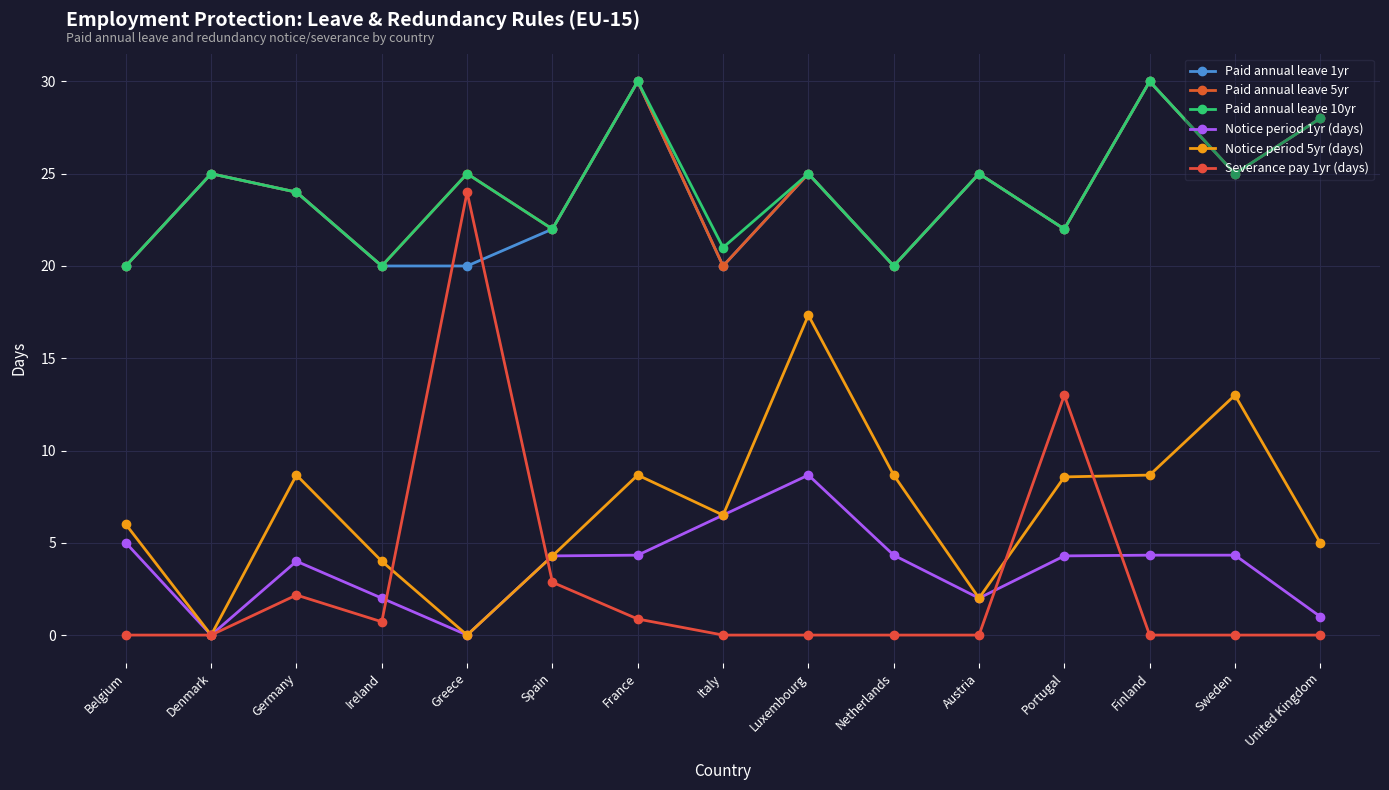

Reading left to right, transcribe all the data shown in this chart.

Paid annual leave 1yr: Belgium=20.0	Denmark=25.0	Germany=24.0	Ireland=20.0	Greece=20.0	Spain=22.0	France=30.0	Italy=20.0	Luxembourg=25.0	Netherlands=20.0	Austria=25.0	Portugal=22.0	Finland=30.0	Sweden=25.0	United Kingdom=28.0
Paid annual leave 5yr: Belgium=20.0	Denmark=25.0	Germany=24.0	Ireland=20.0	Greece=25.0	Spain=22.0	France=30.0	Italy=20.0	Luxembourg=25.0	Netherlands=20.0	Austria=25.0	Portugal=22.0	Finland=30.0	Sweden=25.0	United Kingdom=28.0
Paid annual leave 10yr: Belgium=20.0	Denmark=25.0	Germany=24.0	Ireland=20.0	Greece=25.0	Spain=22.0	France=30.0	Italy=21.0	Luxembourg=25.0	Netherlands=20.0	Austria=25.0	Portugal=22.0	Finland=30.0	Sweden=25.0	United Kingdom=28.0
Notice period 1yr (days): Belgium=5.0	Denmark=0.0	Germany=4.0	Ireland=2.0	Greece=0.0	Spain=4.3	France=4.3	Italy=6.5	Luxembourg=8.7	Netherlands=4.3	Austria=2.0	Portugal=4.3	Finland=4.3	Sweden=4.3	United Kingdom=1.0
Notice period 5yr (days): Belgium=6.0	Denmark=0.0	Germany=8.7	Ireland=4.0	Greece=0.0	Spain=4.3	France=8.7	Italy=6.5	Luxembourg=17.3	Netherlands=8.7	Austria=2.0	Portugal=8.6	Finland=8.7	Sweden=13.0	United Kingdom=5.0
Severance pay 1yr (days): Belgium=0.0	Denmark=0.0	Germany=2.2	Ireland=0.7	Greece=24.0	Spain=2.9	France=0.9	Italy=0.0	Luxembourg=0.0	Netherlands=0.0	Austria=0.0	Portugal=13.0	Finland=0.0	Sweden=0.0	United Kingdom=0.0